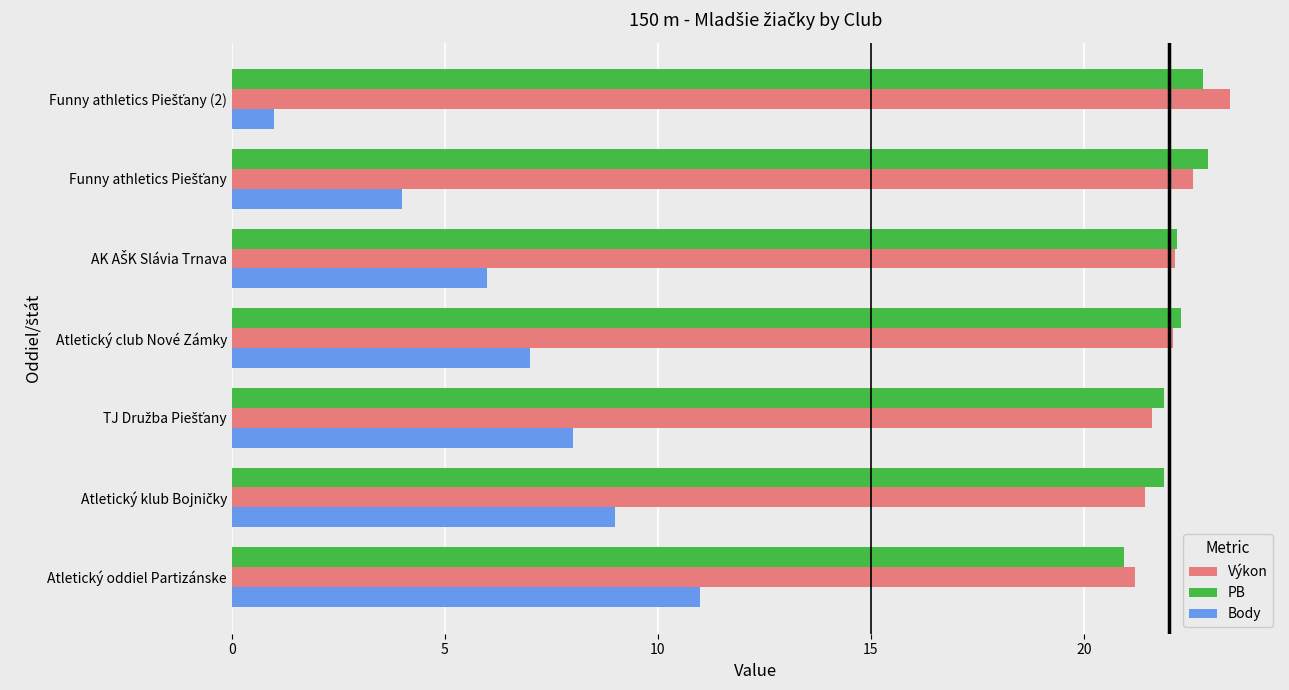

Is it true that Body equals 7.0 at Atletický club Nové Zámky?

True